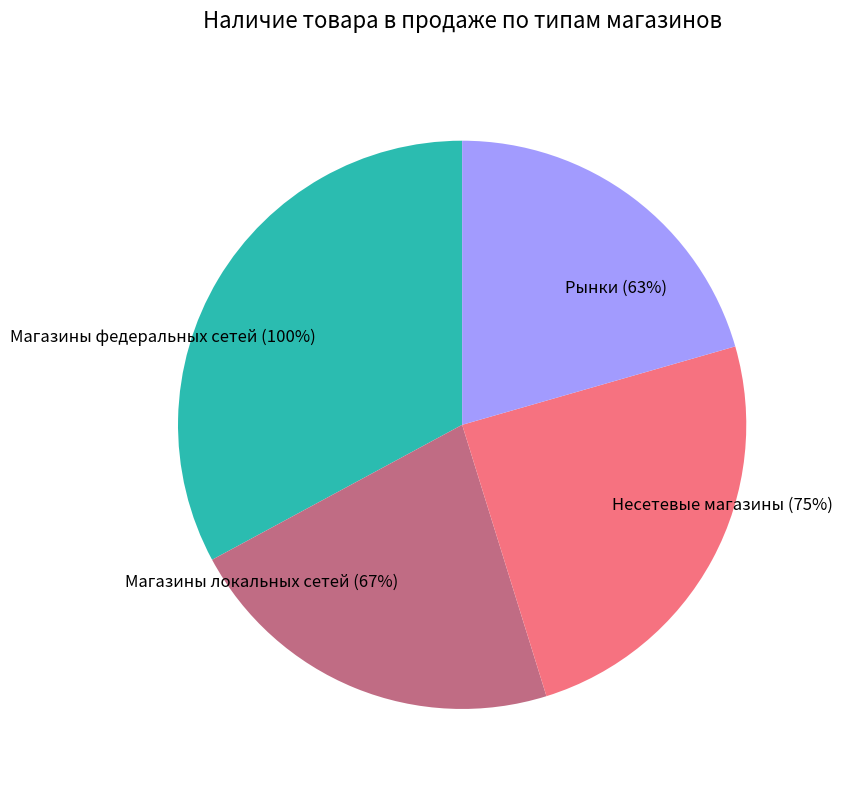

Count the number of slices in the pie.

4